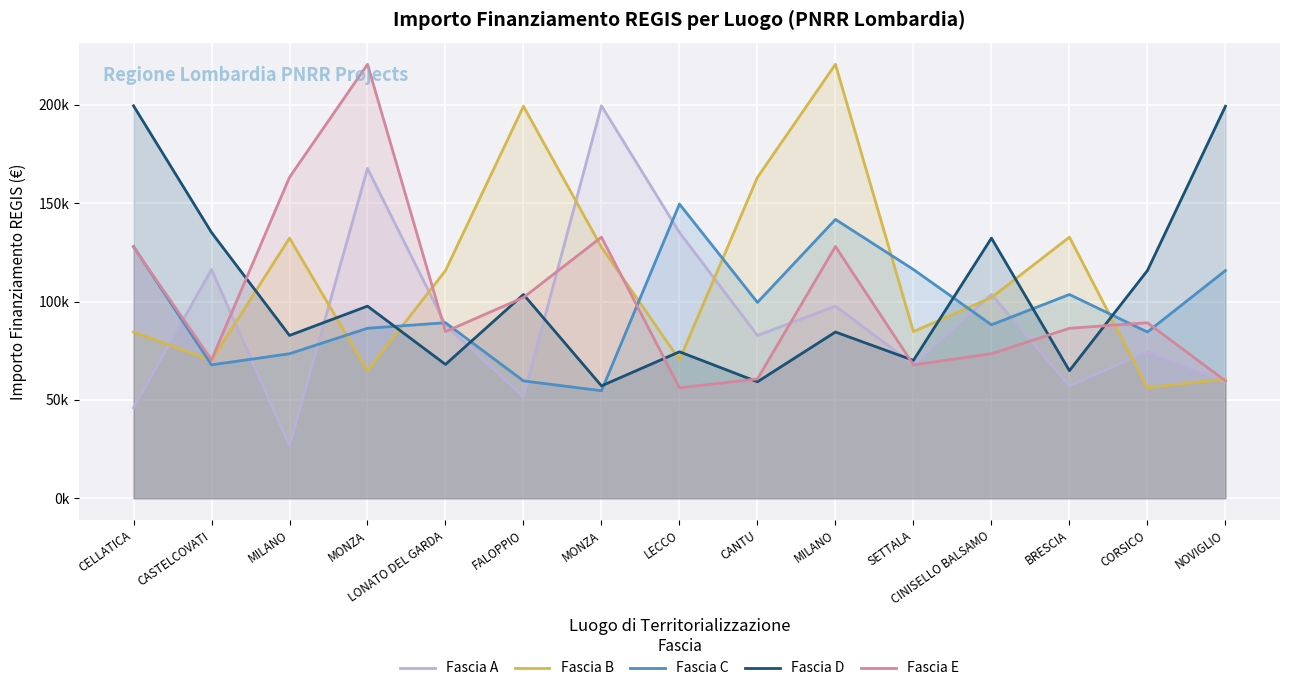

Where does the Fascia D series first go above 84538?

CELLATICA